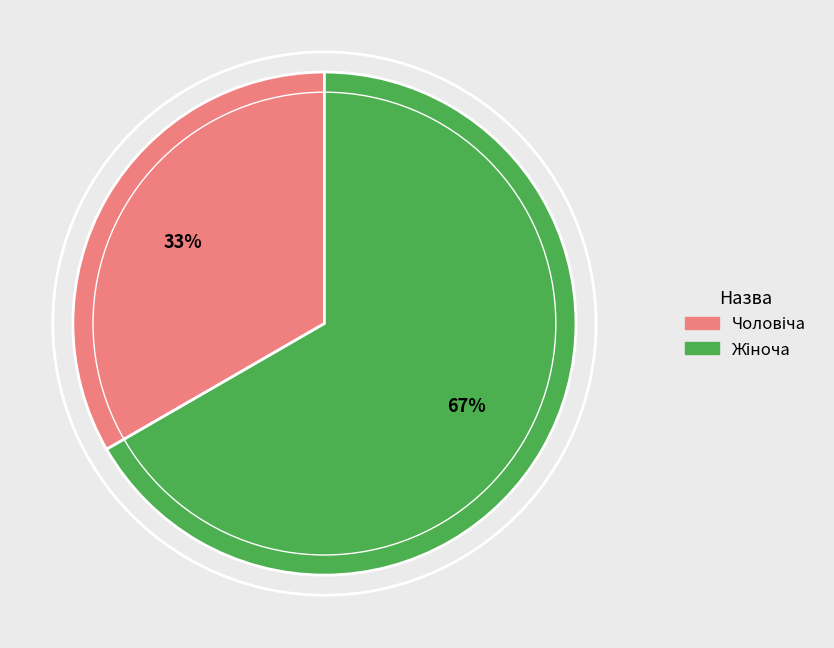

How many segments does this pie chart have?

2